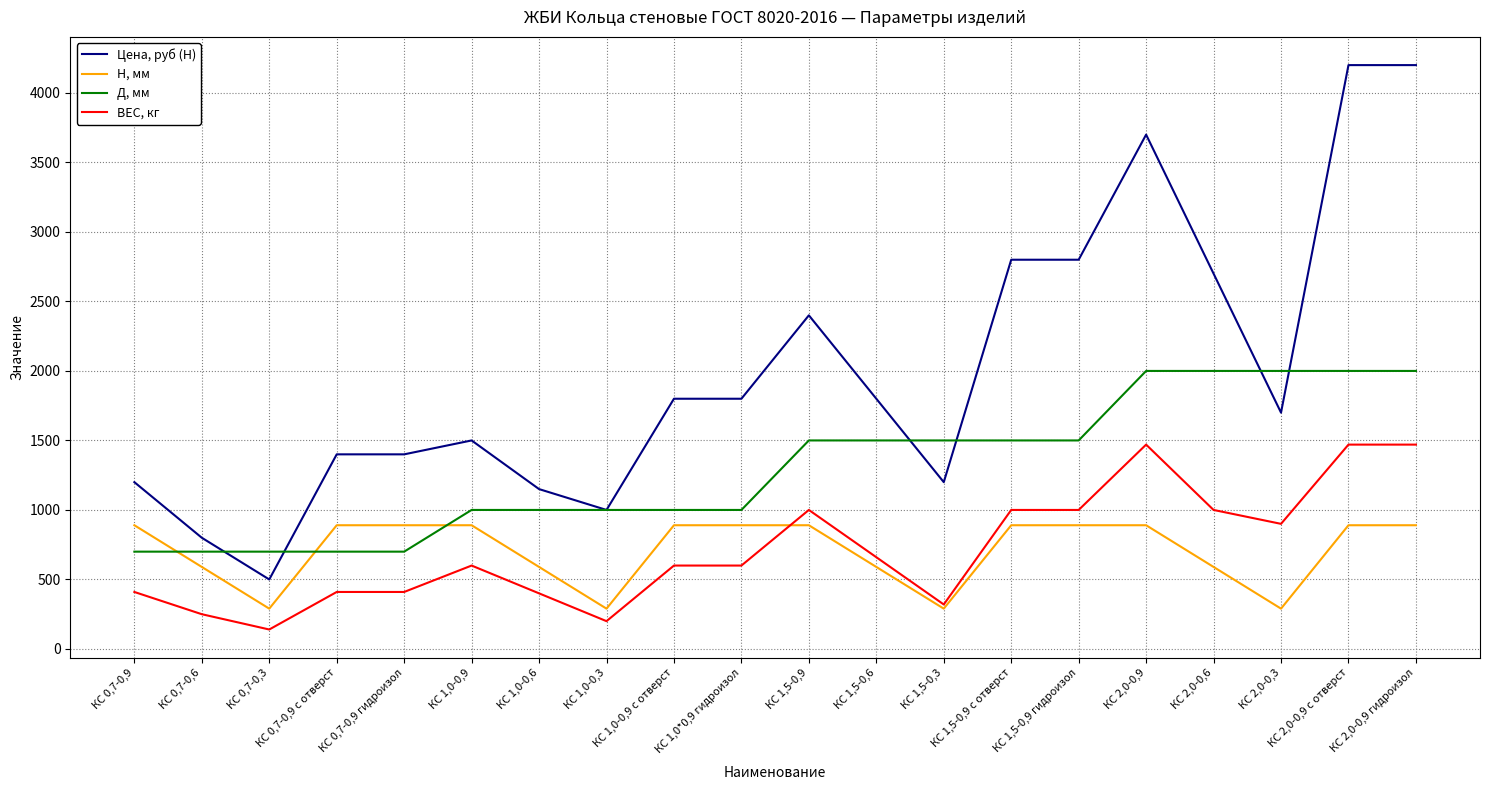

What position from the right is КС 1,0*0,9 гидроизол?

11